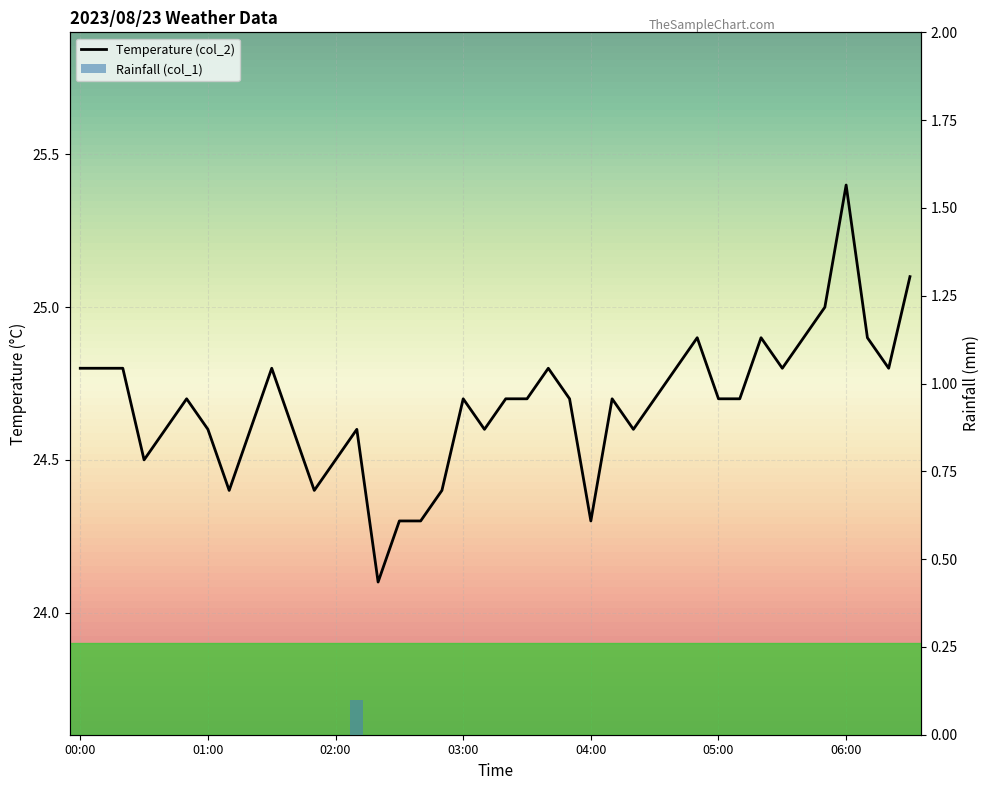

Rank the series by their maximum value, from highest to lowest.

Temperature (col_2), Rainfall (col_1)